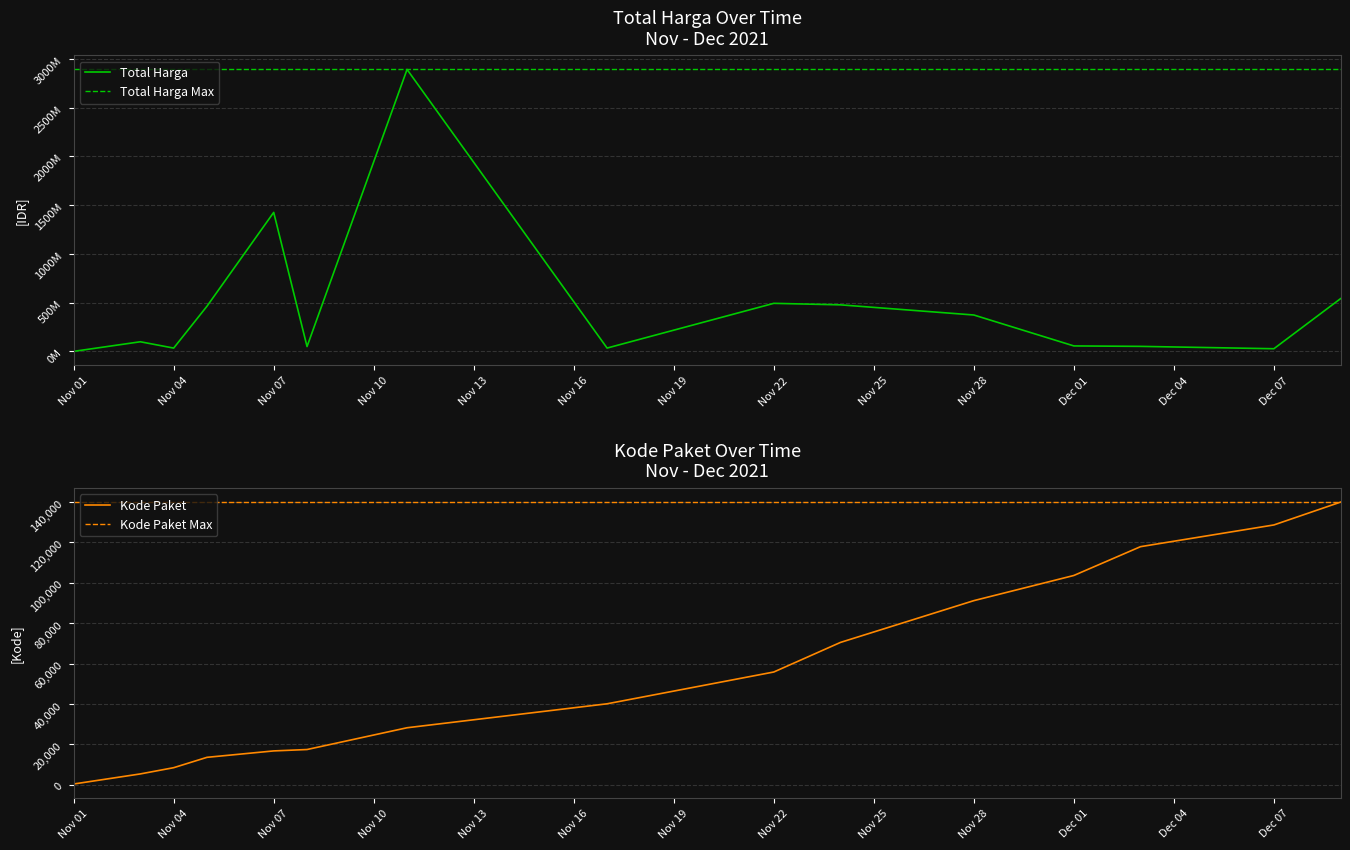

At which category does the data reach its first local valley?

Nov 04